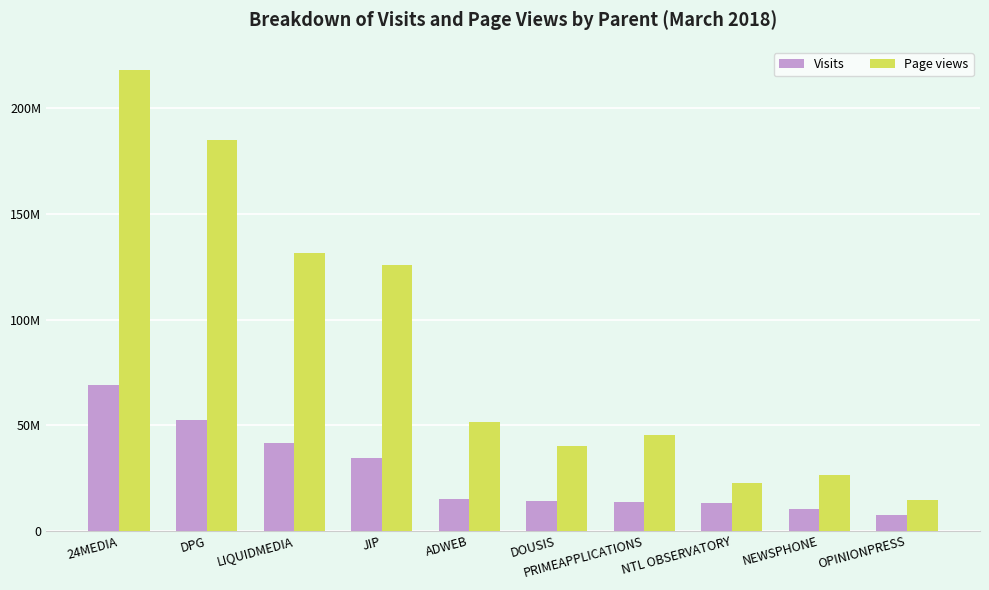

Reading left to right, transcribe all the data shown in this chart.

Visits: 24MEDIA=68862660	DPG=52411894	LIQUIDMEDIA=41647427	JIP=34547760	ADWEB=14984046	DOUSIS=13898030	PRIMEAPPLICATIONS=13629541	NTL OBSERVATORY=13180001	NEWSPHONE=10439449	OPINIONPRESS=7503496
Page views: 24MEDIA=218280434	DPG=185273032	LIQUIDMEDIA=131370051	JIP=126044743	ADWEB=51353553	DOUSIS=40058108	PRIMEAPPLICATIONS=45160916	NTL OBSERVATORY=22722277	NEWSPHONE=26387182	OPINIONPRESS=14357299